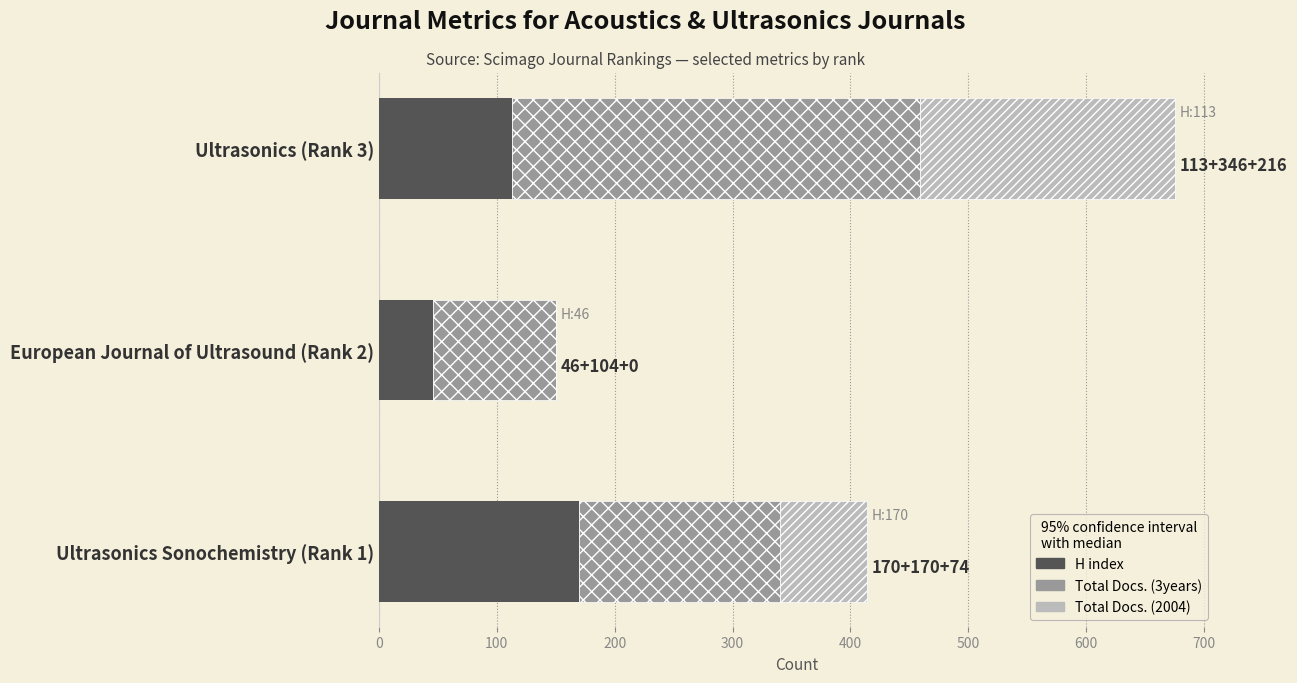

The value of H index at Ultrasonics Sonochemistry (Rank 1) is 56. True or false?

False